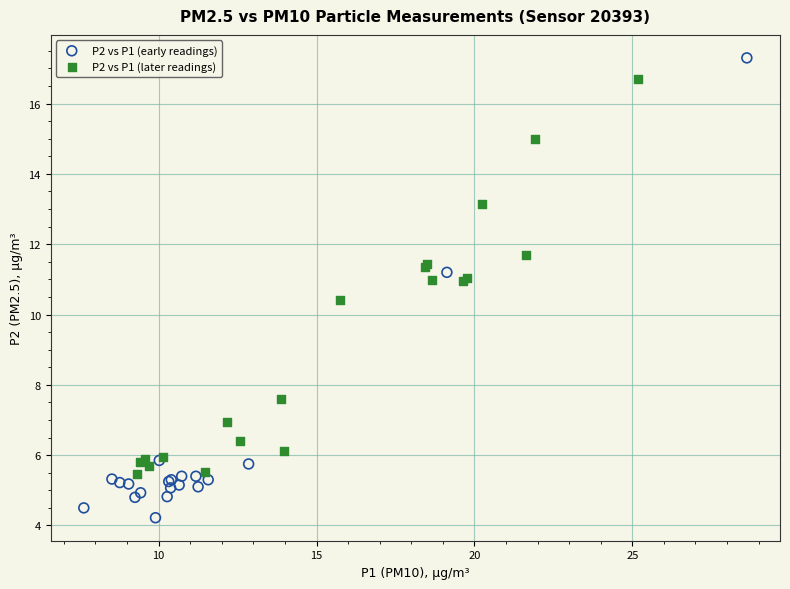

Which series has the largest Y range (max minus min)?

P2 vs P1 (early readings)